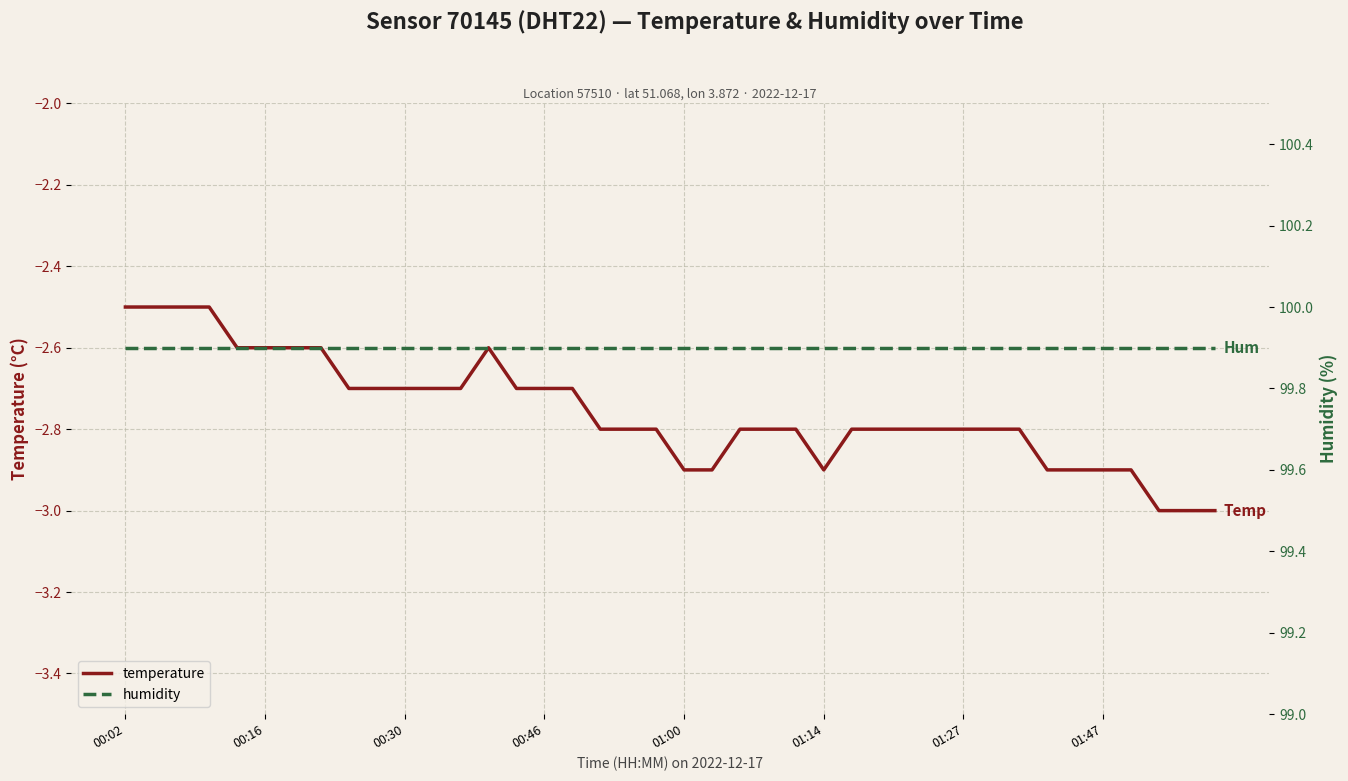

Which series has the largest range (max minus min)?

temperature